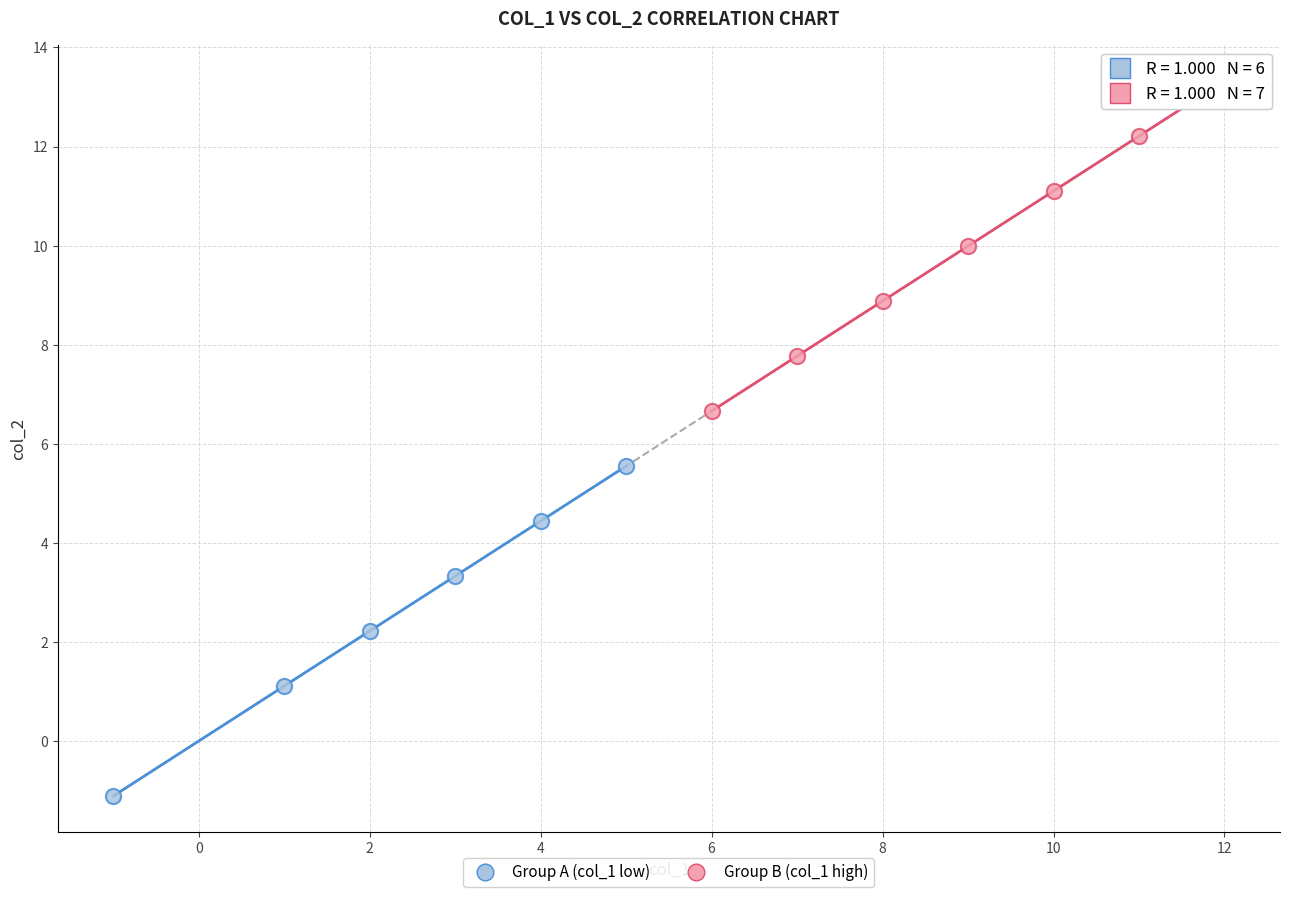

Which series contains the lowest Y value?

Group A (col_1 low)